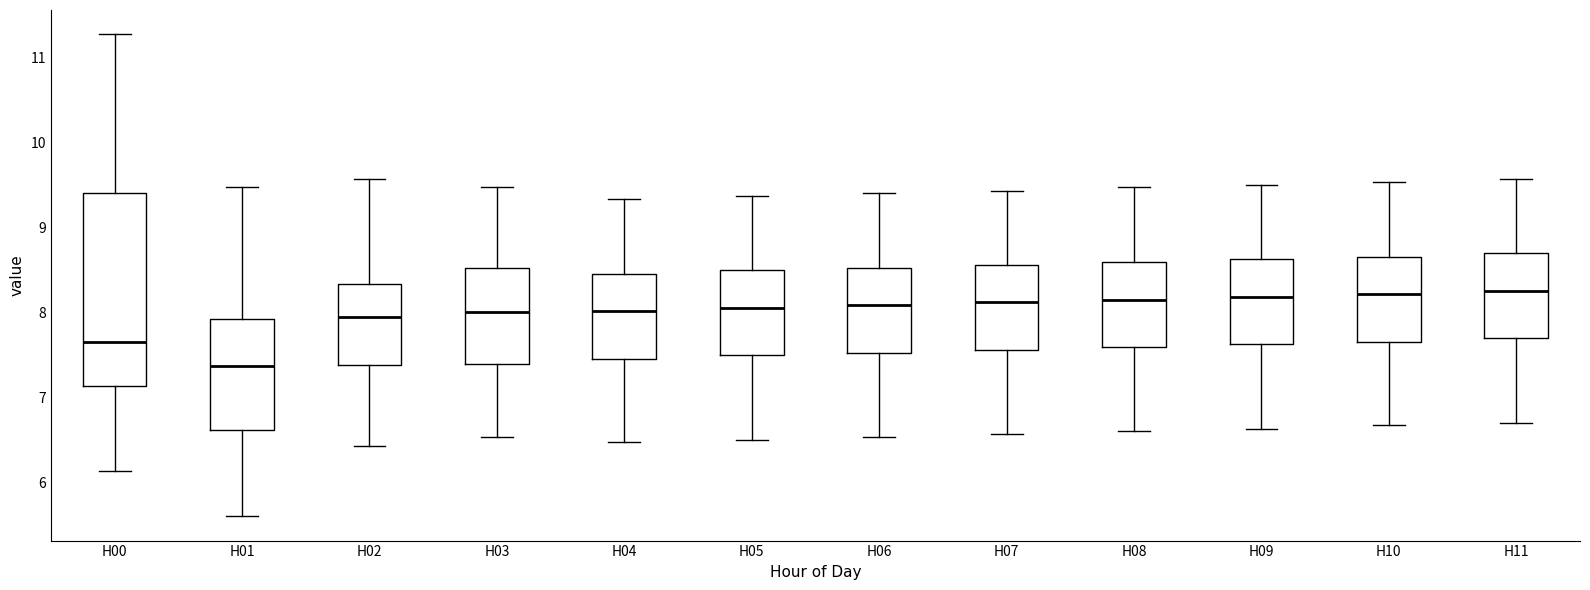

Reading left to right, transcribe this box plot: for each box, give where its median line is, the range the box spans, and where its two whiskers end, as read against the y-axis. The values are not printed on the chart, so give them approximately, as read against the axis.

H00: median 7.7, box 7.1 to 9.4, whiskers 6.1 to 11.3
H01: median 7.4, box 6.6 to 7.9, whiskers 5.6 to 9.5
H02: median 8.0, box 7.4 to 8.3, whiskers 6.4 to 9.6
H03: median 8.0, box 7.4 to 8.5, whiskers 6.5 to 9.5
H04: median 8.0, box 7.5 to 8.5, whiskers 6.5 to 9.3
H05: median 8.1, box 7.5 to 8.5, whiskers 6.5 to 9.4
H06: median 8.1, box 7.5 to 8.5, whiskers 6.5 to 9.4
H07: median 8.1, box 7.6 to 8.6, whiskers 6.6 to 9.4
H08: median 8.2, box 7.6 to 8.6, whiskers 6.6 to 9.5
H09: median 8.2, box 7.6 to 8.6, whiskers 6.6 to 9.5
H10: median 8.2, box 7.7 to 8.7, whiskers 6.7 to 9.5
H11: median 8.3, box 7.7 to 8.7, whiskers 6.7 to 9.6